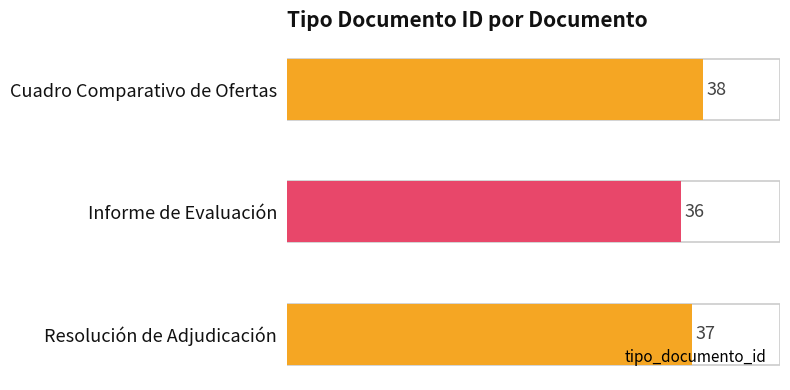

At which category does the chart reach its minimum across all series?

Informe de Evaluación